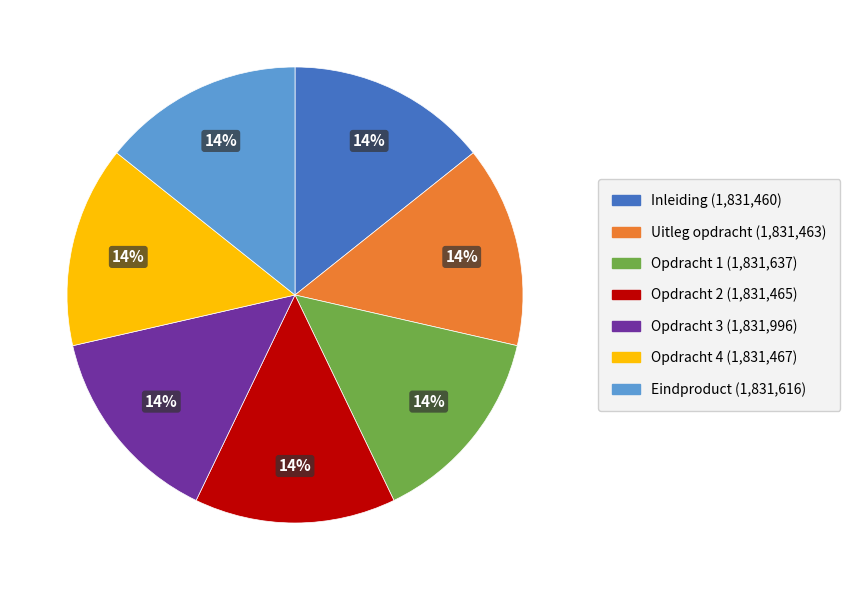

Combined, do Opdracht 3 and Opdracht 4 account for over 50%?

No